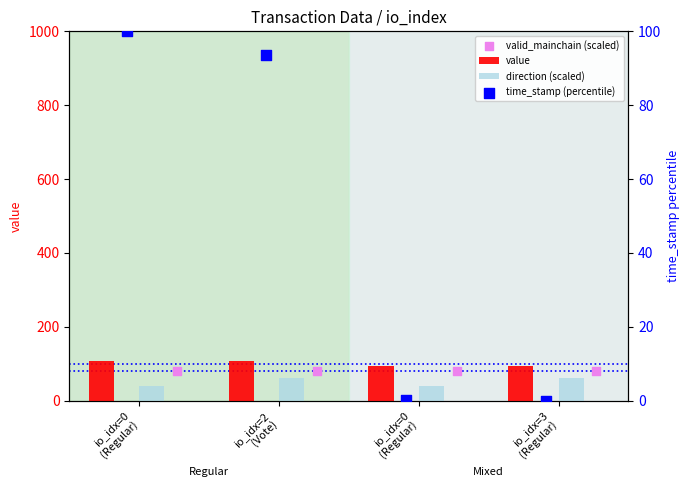

What is the total value across all series at io_idx=0
(Regular)?

327.8